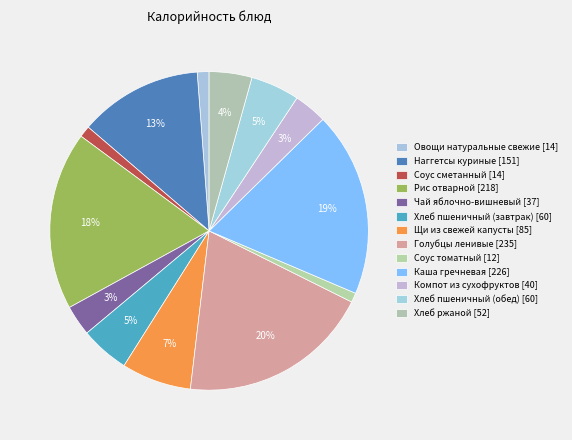

Count the number of slices in the pie.

13